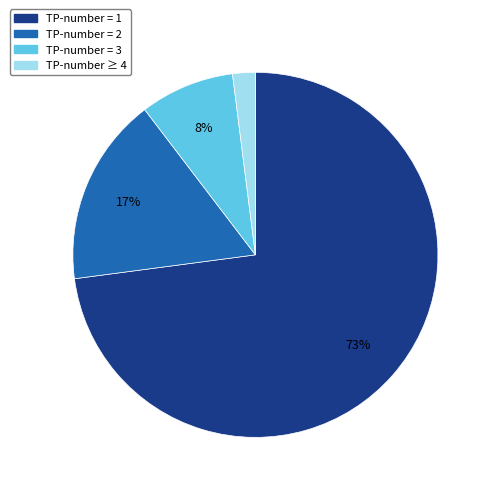

Combined, do TP-number = 2 and TP-number ≥ 4 account for over 50%?

No